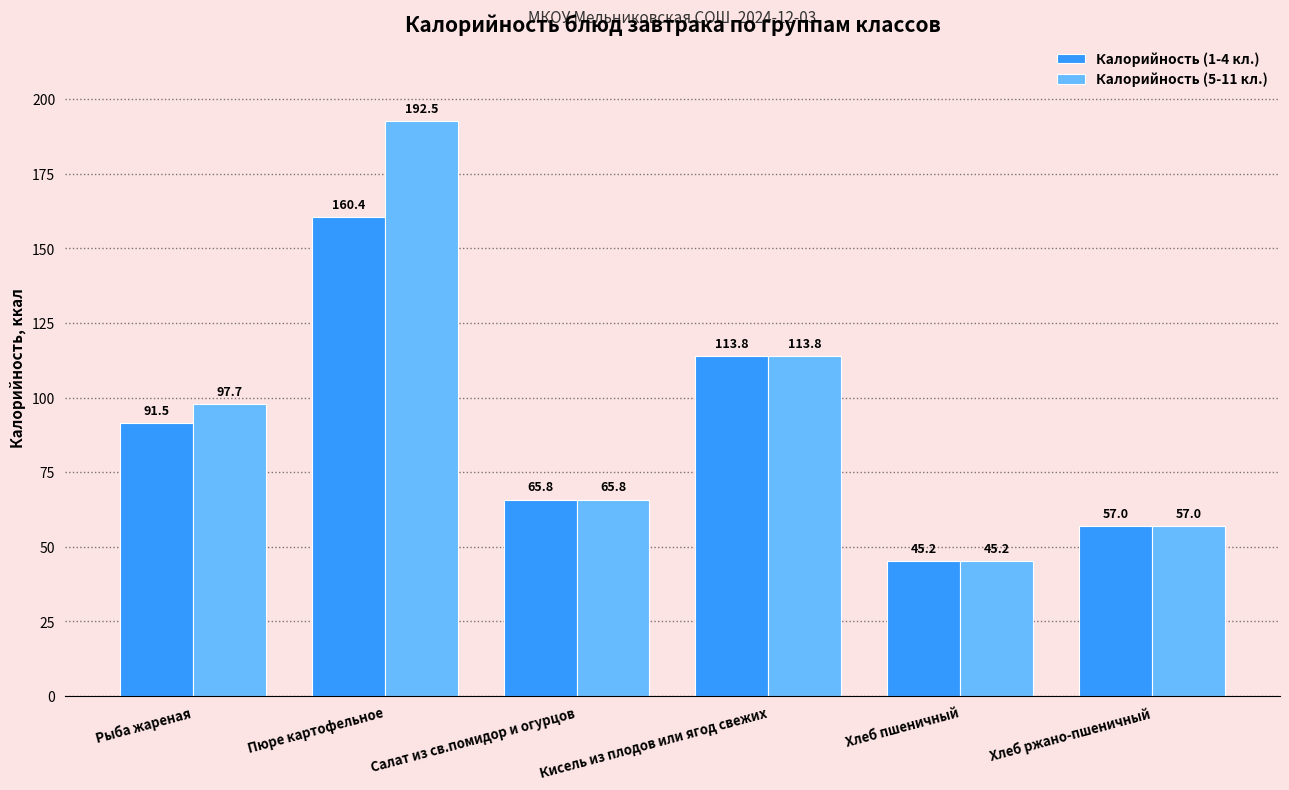

Rank the categories by Калорийность (5-11 кл.) value from lowest to highest.

Хлеб пшеничный, Хлеб ржано-пшеничный, Салат из св.помидор и огурцов, Рыба жареная, Кисель из плодов или ягод свежих, Пюре картофельное